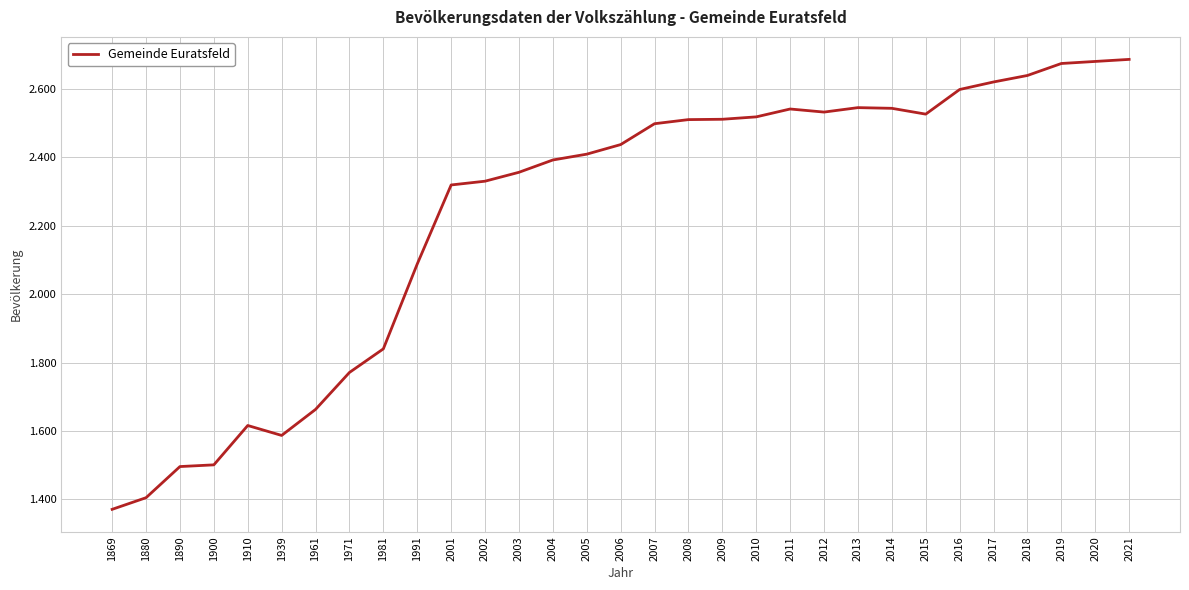

Is this an area chart (filled region under the line)?

No